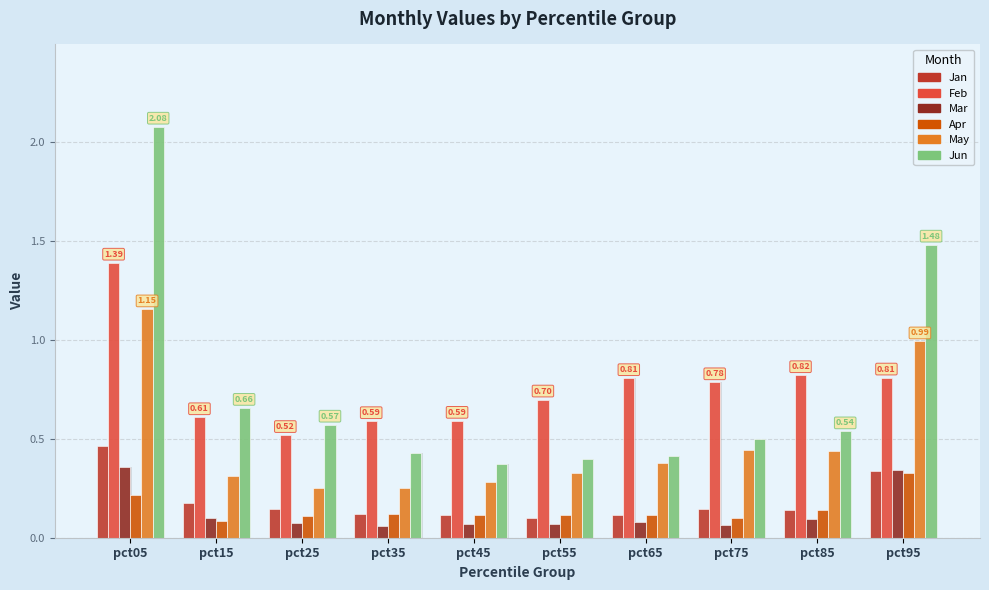

Rank the series at pct15 from lowest to highest value.

Apr, Mar, Jan, May, Feb, Jun